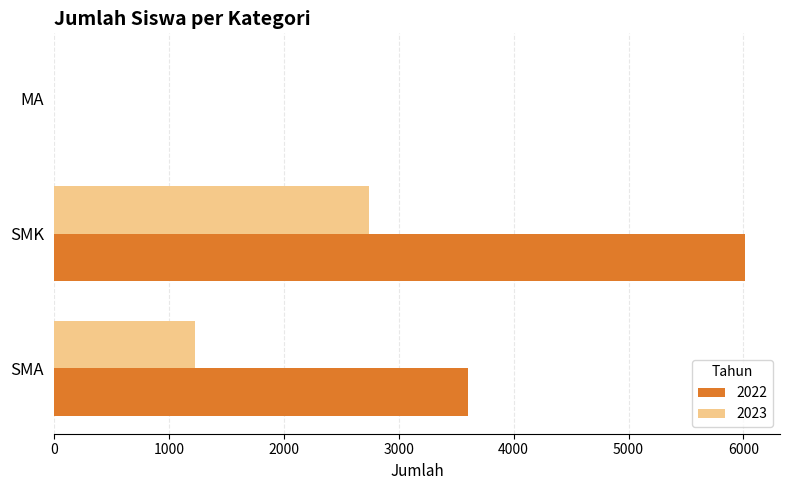

How many values in 2023 are above zero?

2